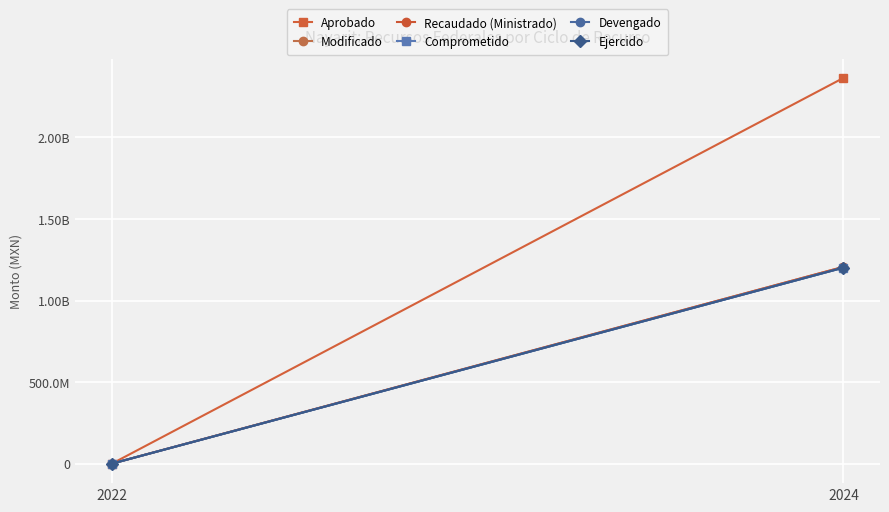

How many lines are shown in the chart?

6